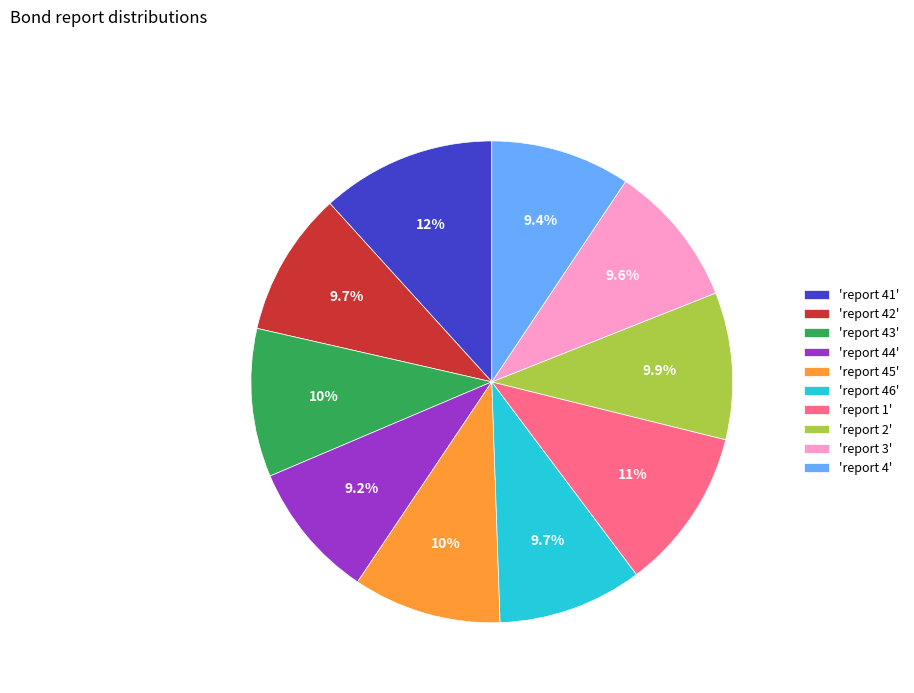

Do 'report 43' and 'report 4' together represent more than half of the pie?

No